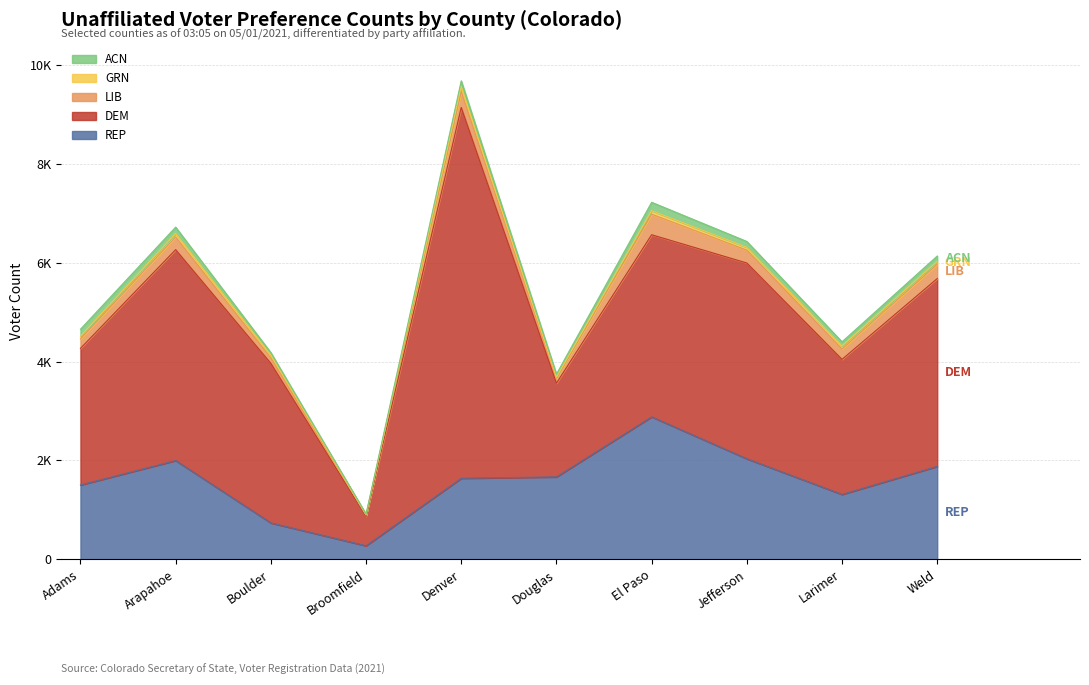

Where is DEM nearest to the value 4049?

Jefferson